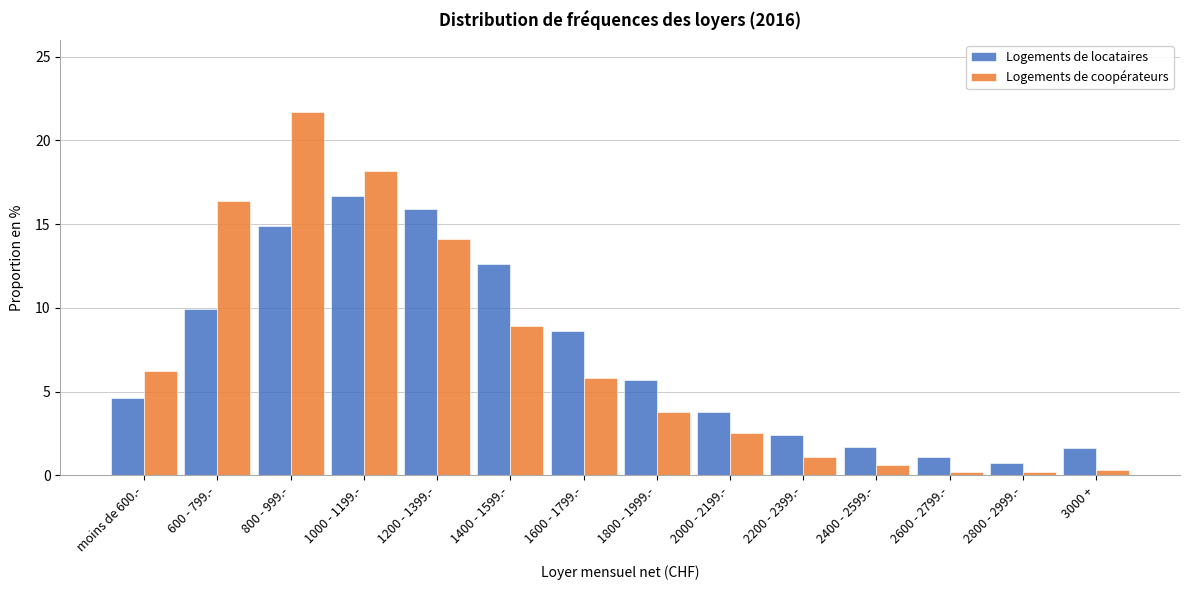

True or false: Logements de coopérateurs has a value of 0.3 at 3000 +.

True